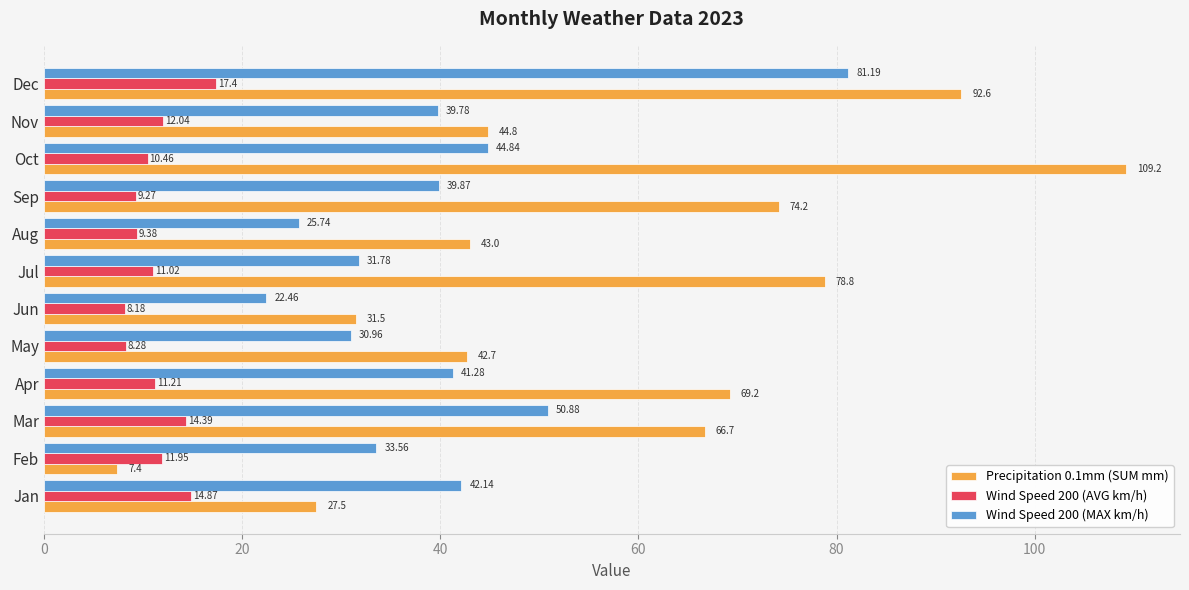

What is the total value across all series at Jul?

121.6